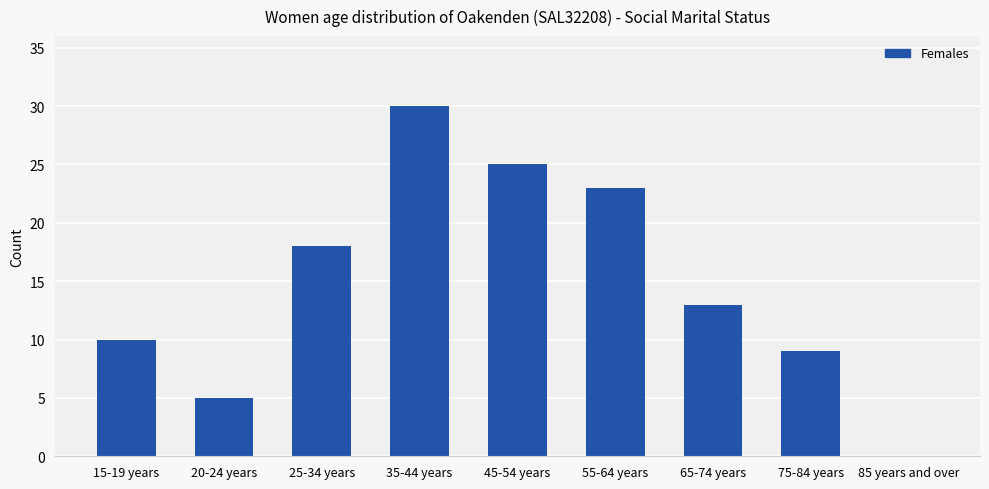

The value at 35-44 years is 30. True or false?

True